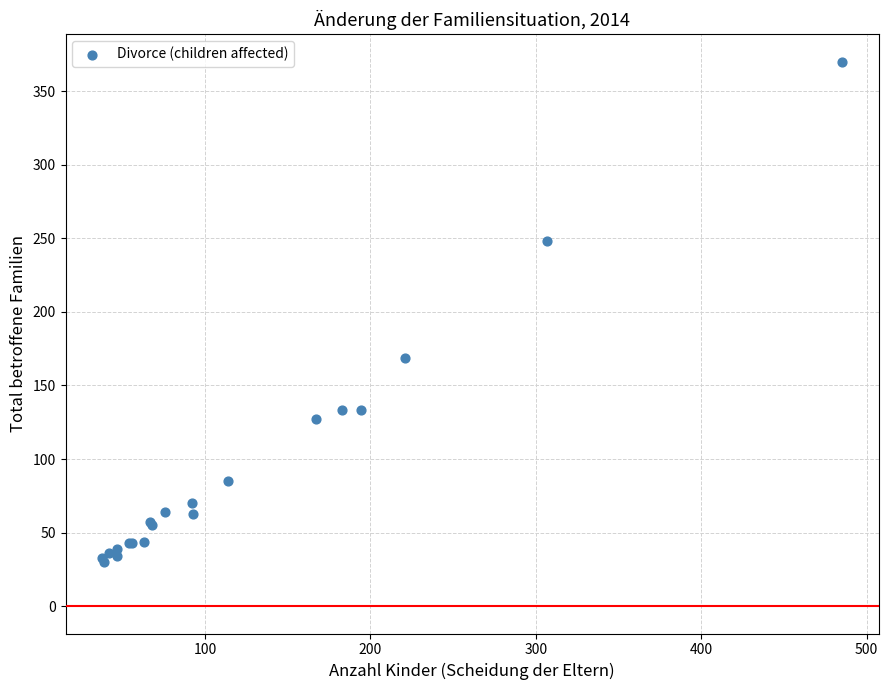

What Y value in the scatter plot is closest to 200?

169